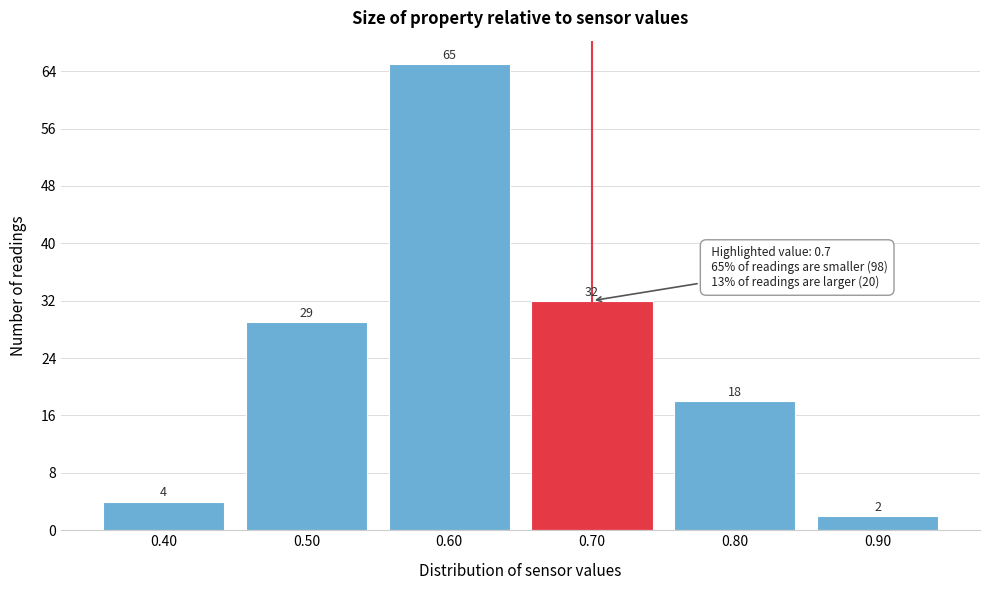

Over which range of the x-axis is the bar tallest?

0.55 to 0.65